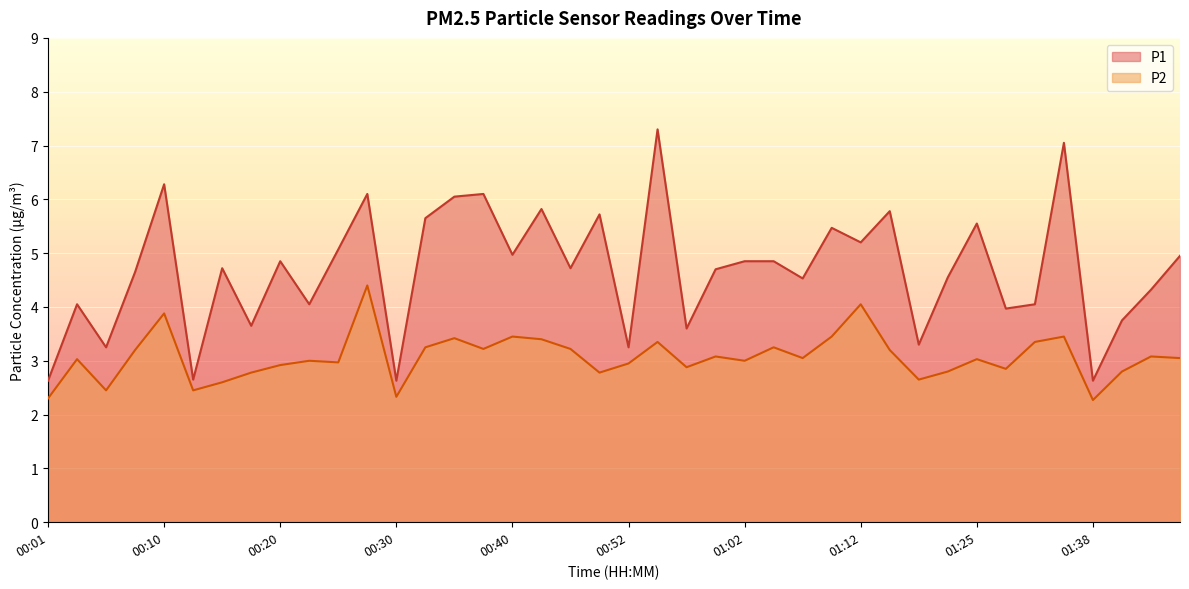

What is the lowest value of the P1 series?

2.6